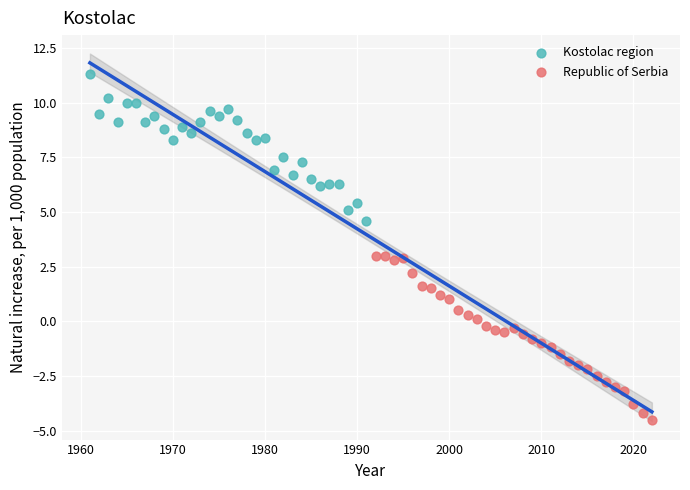

Which series reaches the maximum Y coordinate?

Kostolac region